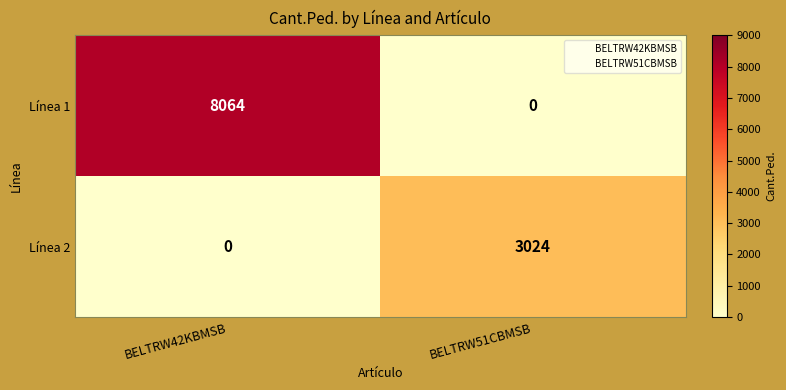

At which category is the sum across all series the highest?

BELTRW42KBMSB